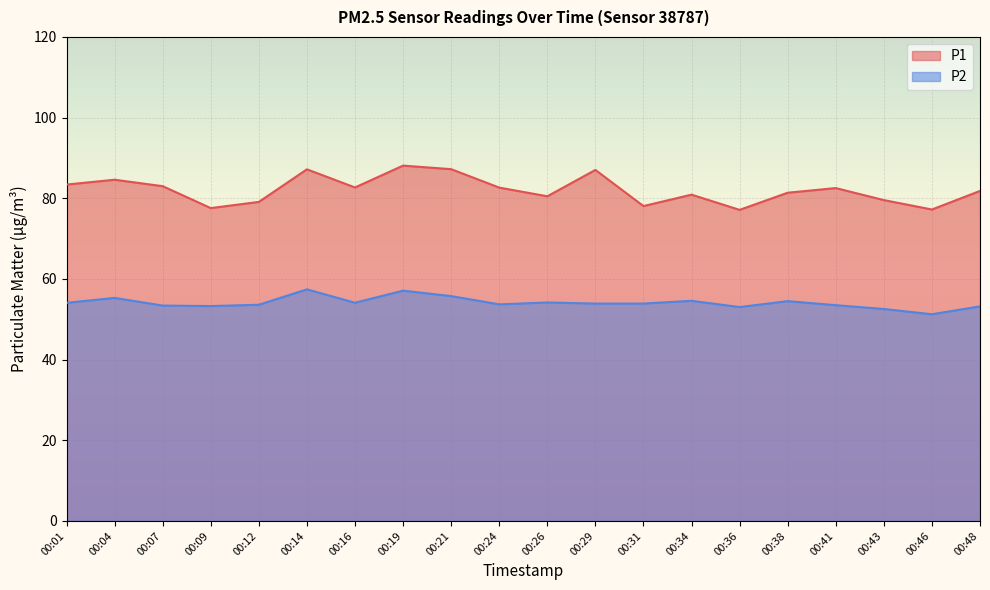

Which category has the lowest value across all series?

00:46